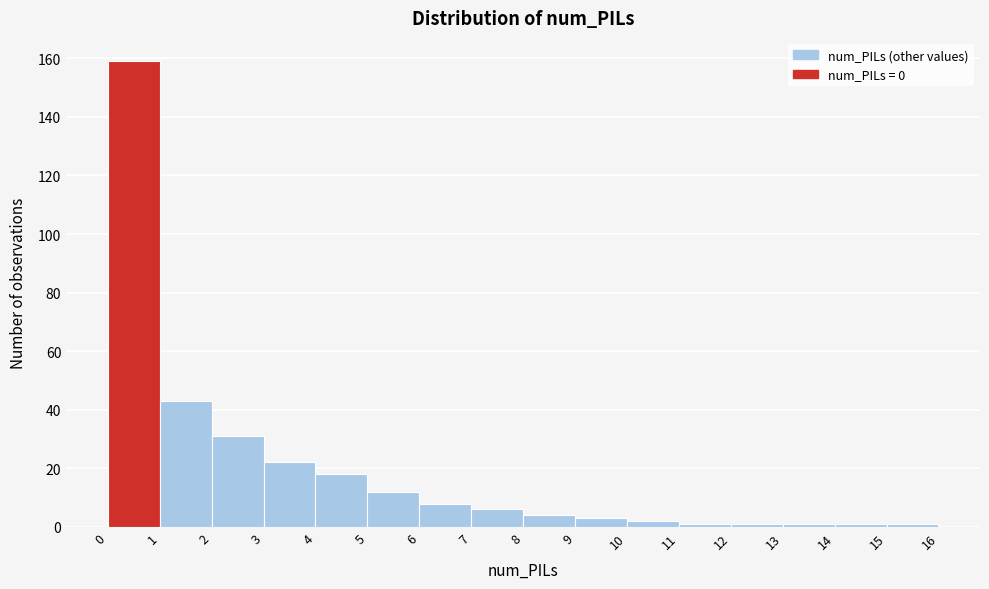

Reading left to right, transcribe this chart: for each bar, give the range it covers on the x-axis and its height. The values are not printed on the chart, so give them approximately, as read against the axis.

0 to 1: 160
1 to 2: 44
2 to 3: 32
3 to 4: 22
4 to 5: 18
5 to 6: 12
6 to 7: 8
7 to 8: 6
8 to 9: 4
9 to 10: 4
10 to 11: 2
11 to 12: under 2
12 to 13: under 2
13 to 14: under 2
14 to 15: under 2
15 to 16: under 2